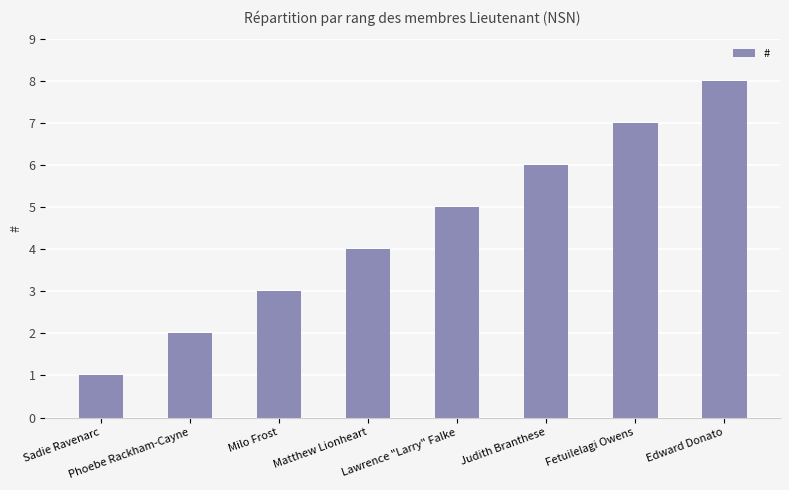

List the labels in order of value, smallest first.

Sadie Ravenarc, Phoebe Rackham-Cayne, Milo Frost, Matthew Lionheart, Lawrence "Larry" Falke, Judith Branthese, Fetuilelagi Owens, Edward Donato